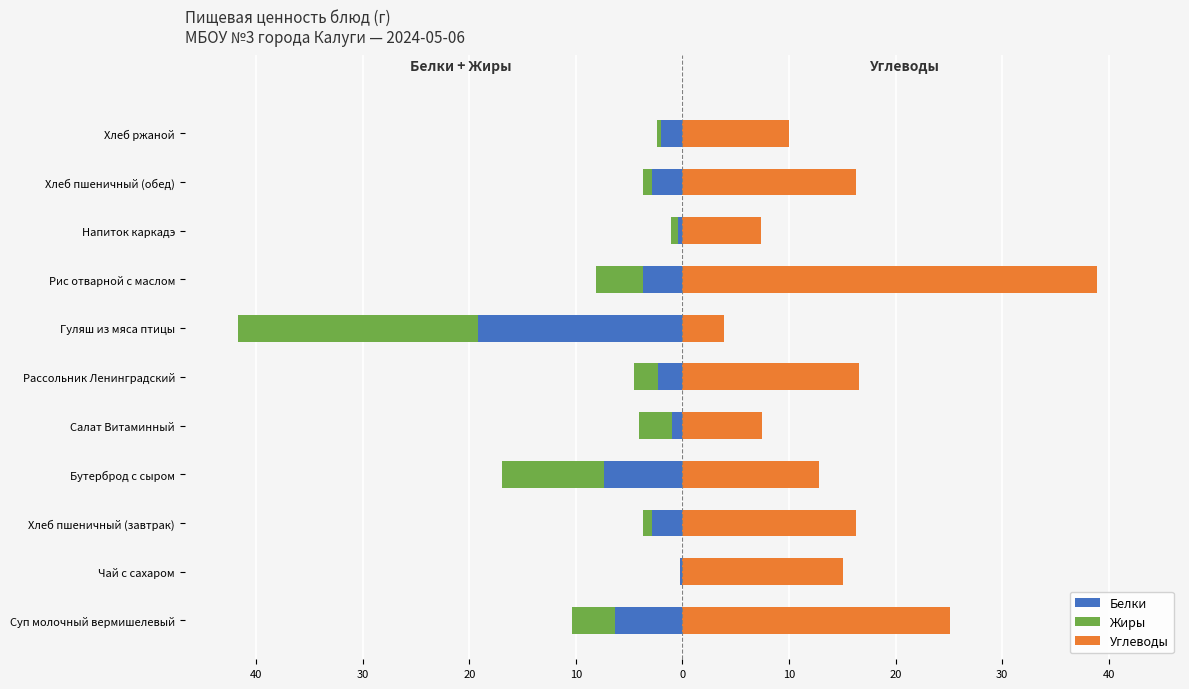

Between Рассольник Ленинградский and Напиток каркадэ, which series saw the biggest shift?

Углеводы